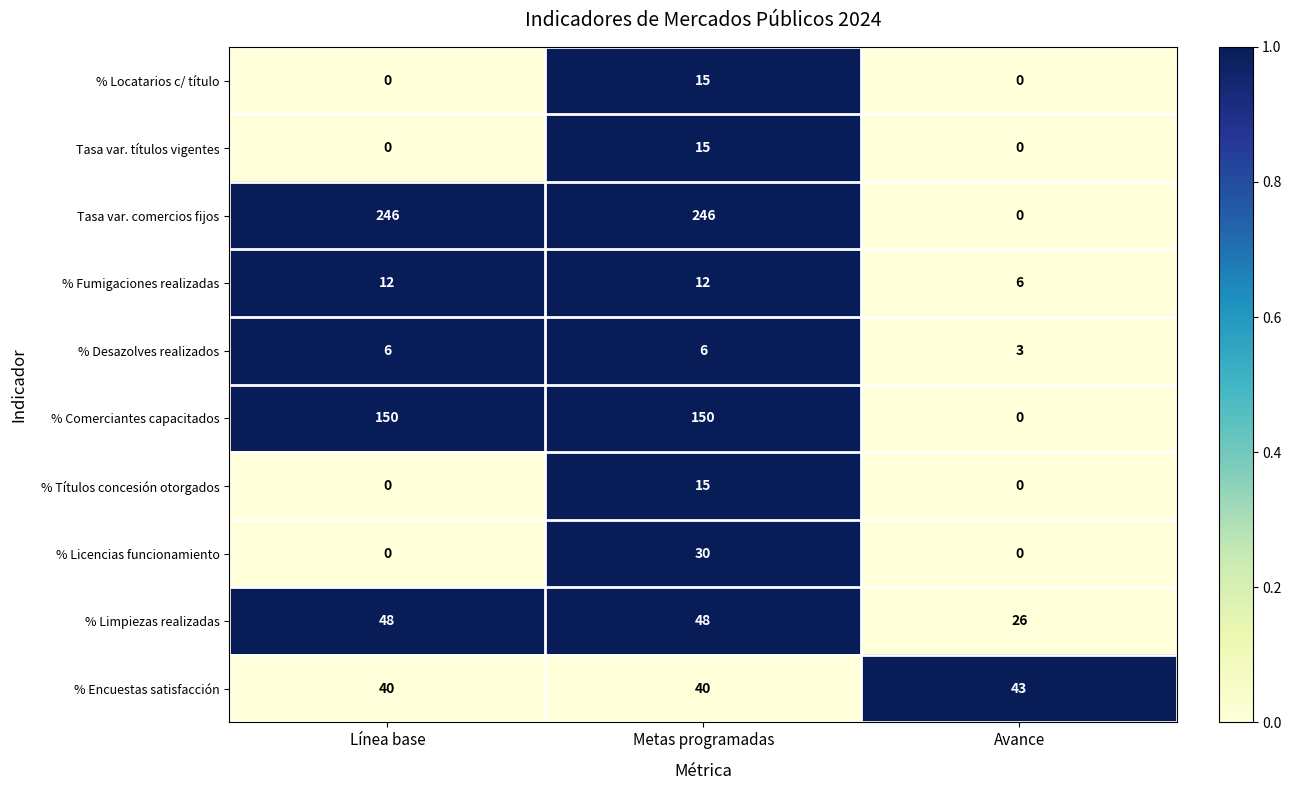

What is the sum of all % Licencias funcionamiento values?

30